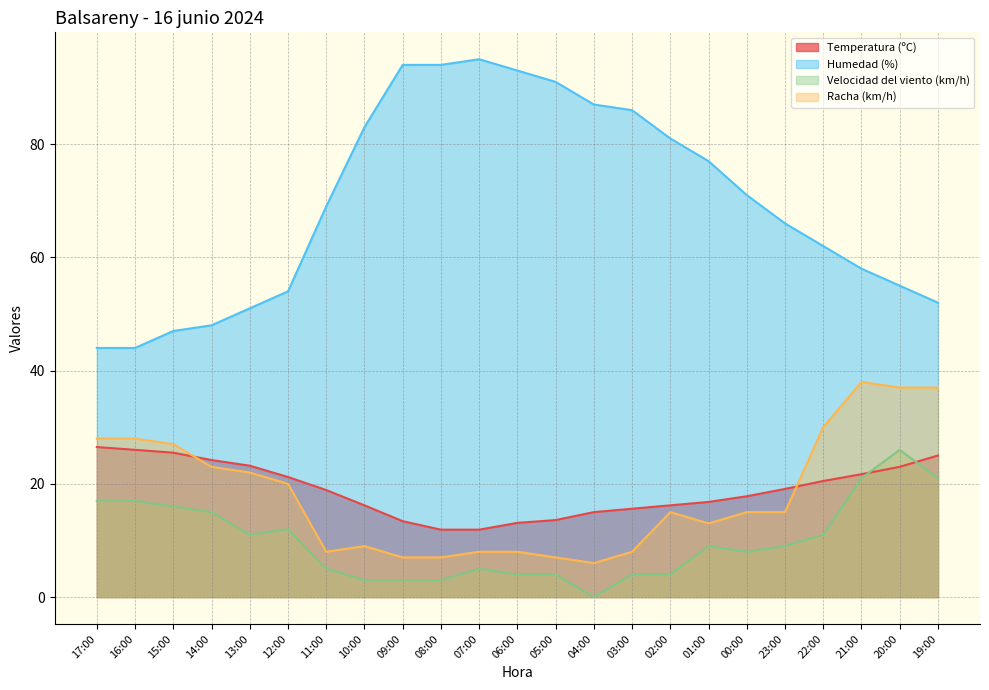

What position from the left is 11:00?

7